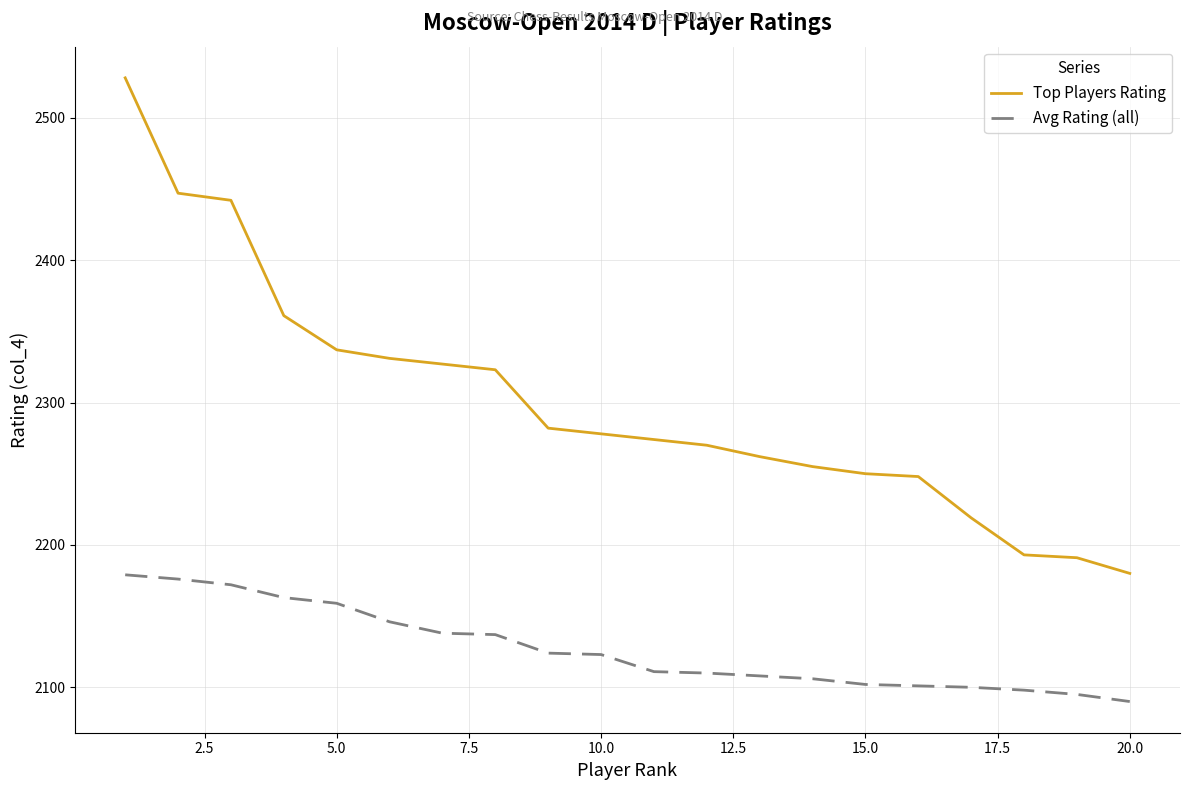

Does the chart display data point markers on the line(s)?

No